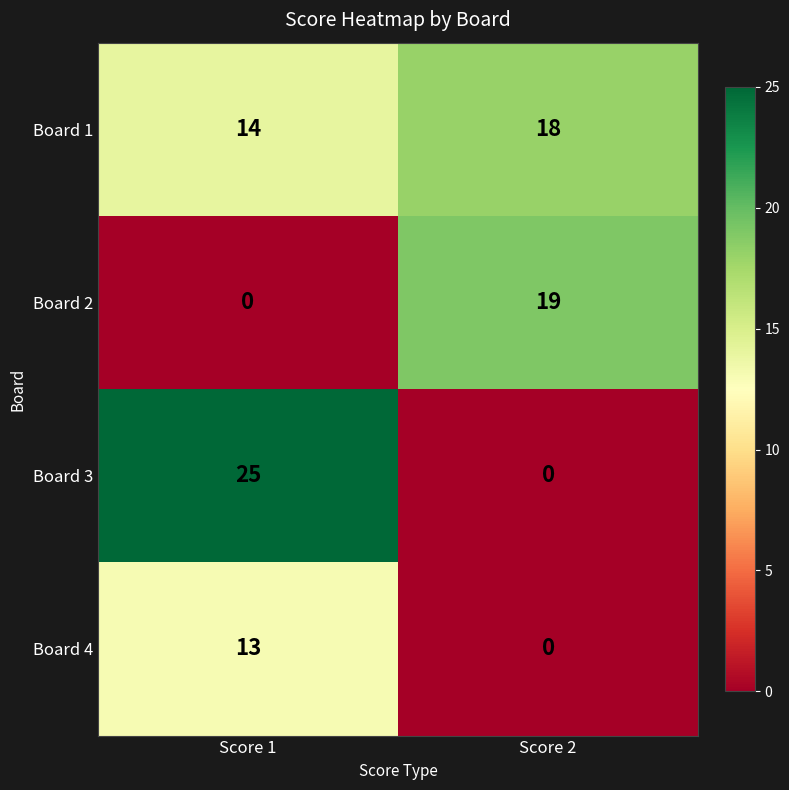

Reading left to right, transcribe all the data shown in this chart.

Board 1: Score 1=14	Score 2=18
Board 2: Score 1=0	Score 2=19
Board 3: Score 1=25	Score 2=0
Board 4: Score 1=13	Score 2=0